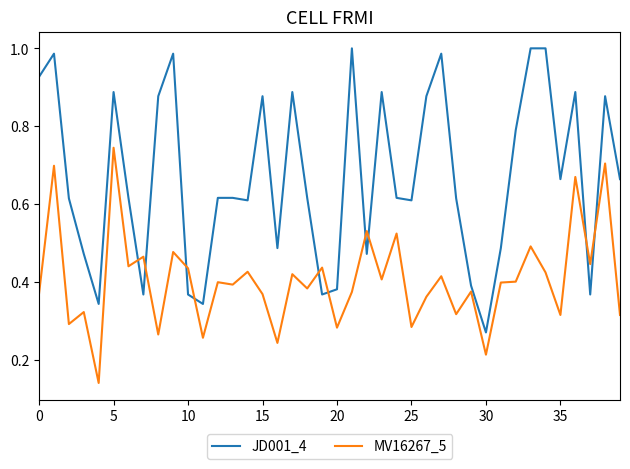

After their last crossing, which series has the higher values: JD001_4 or MV16267_5?

JD001_4